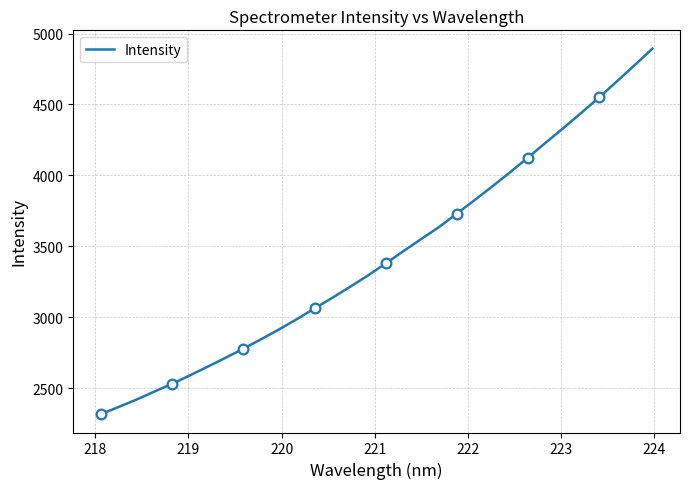

What is the minimum value shown in the chart?

2316.4